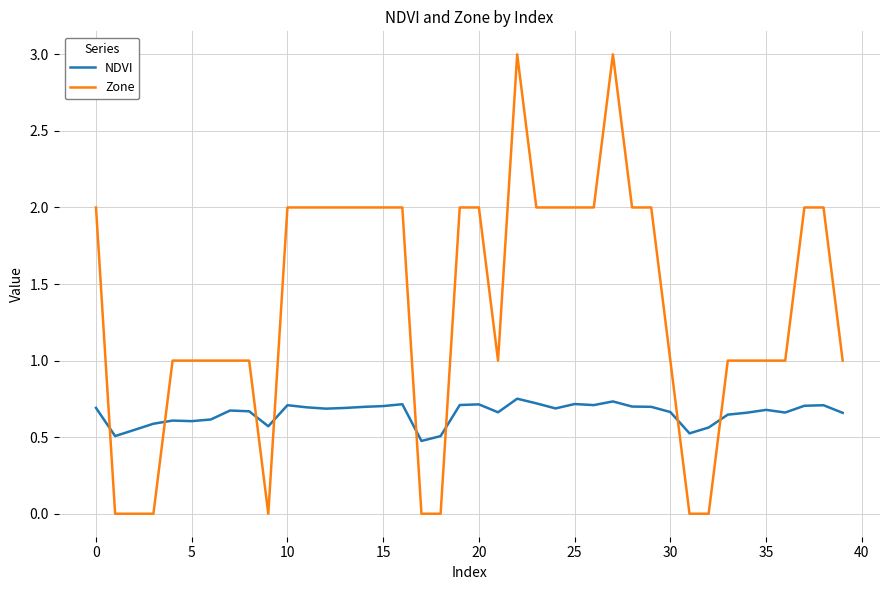

What is the difference between the maximum and minimum values in the NDVI series?

0.3